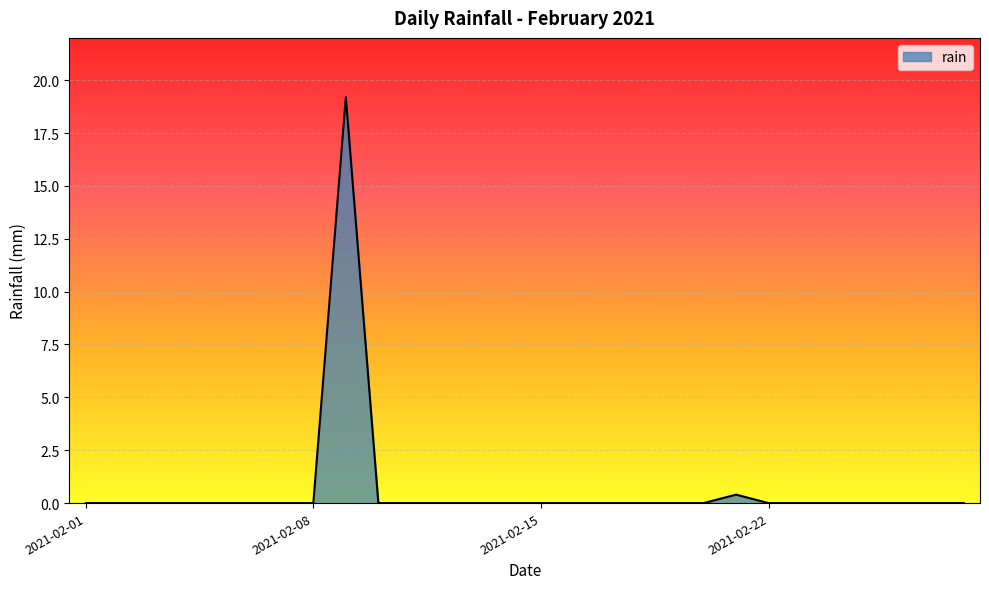

What is the maximum value shown in the chart?

19.2